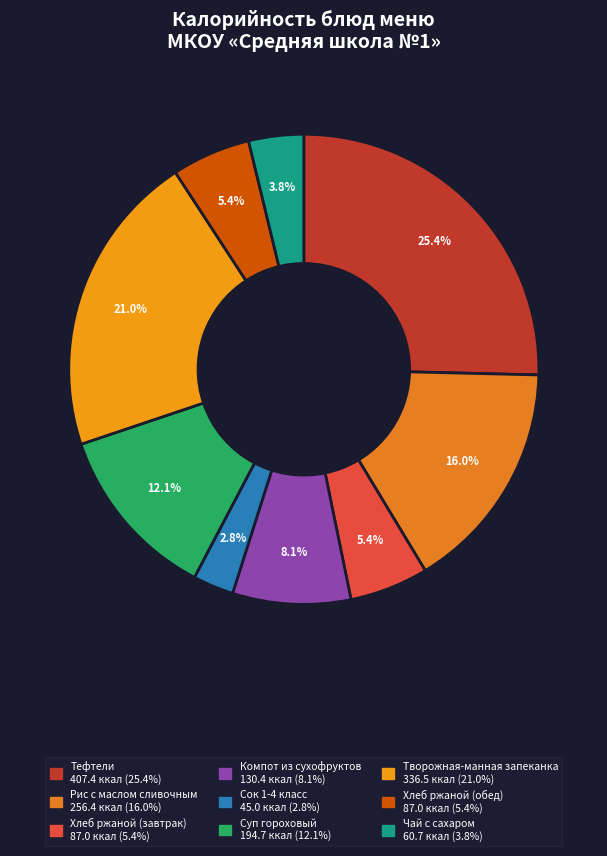

Which category has the biggest portion of the pie?

Тефтели